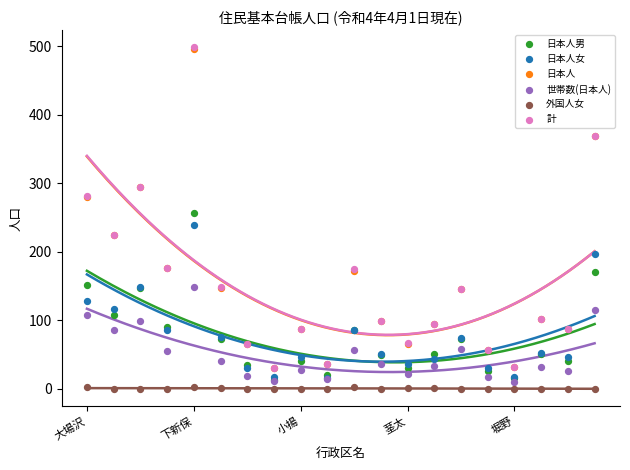

What are all the series names shown in the legend?

日本人男, 日本人女, 日本人, 世帯数(日本人), 外国人女, 計